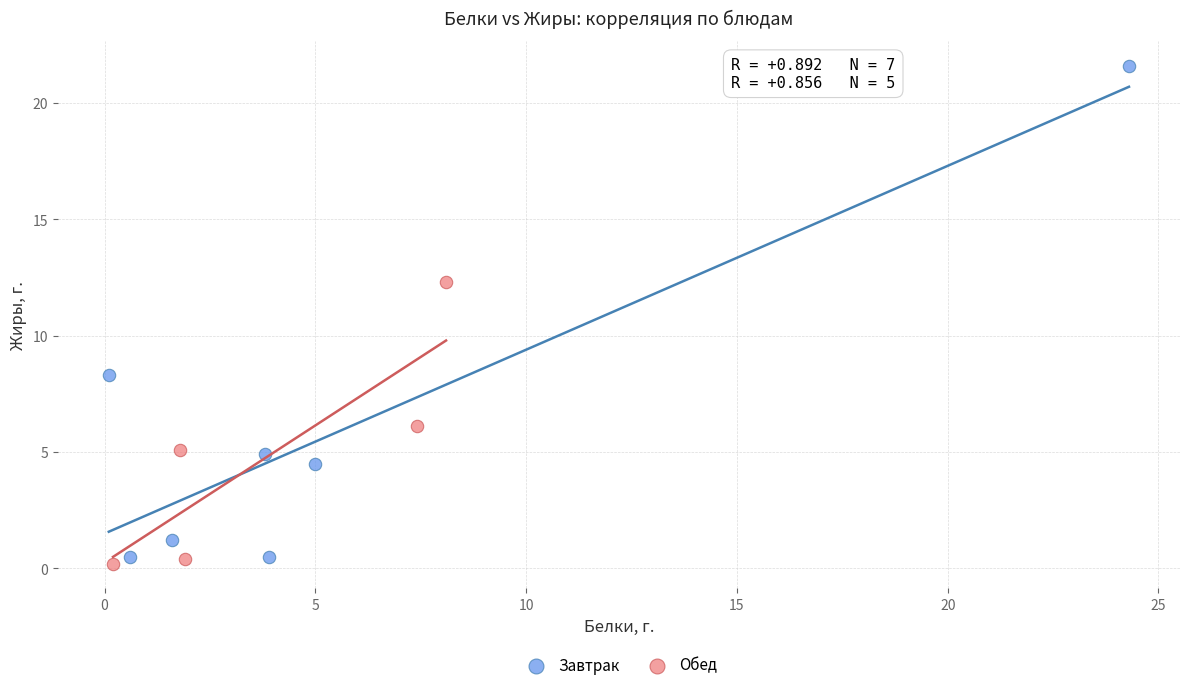

Which series contains the lowest Y value?

Обед